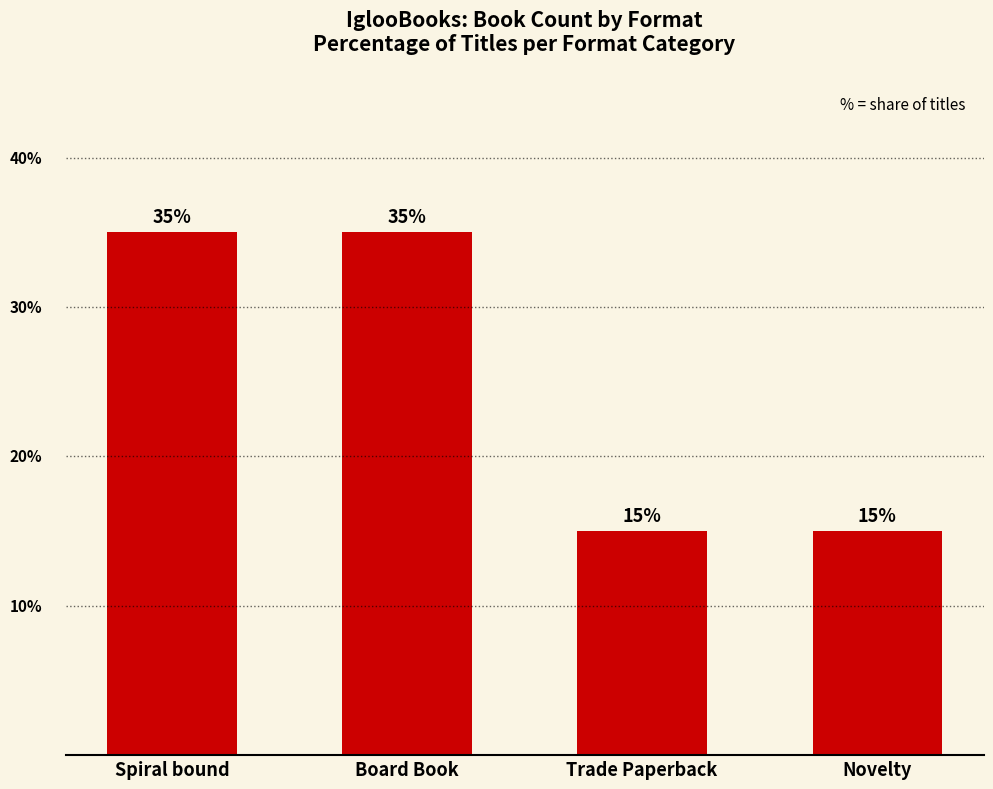

What is the label of the 1st bar from the left?

Spiral bound